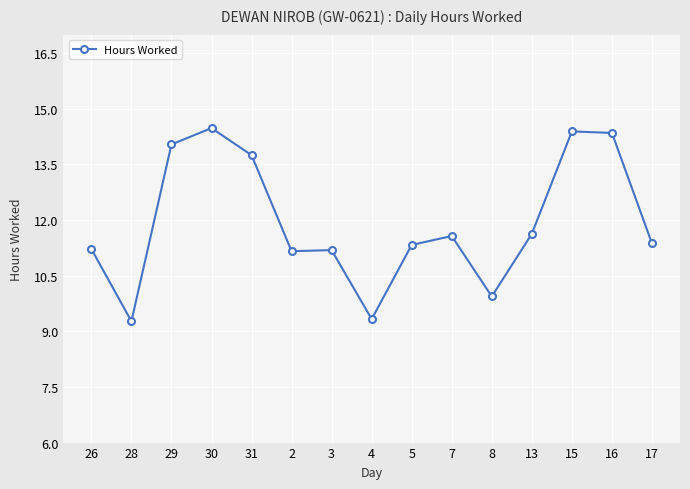

What is the difference between the values at 31 and 30?

0.7